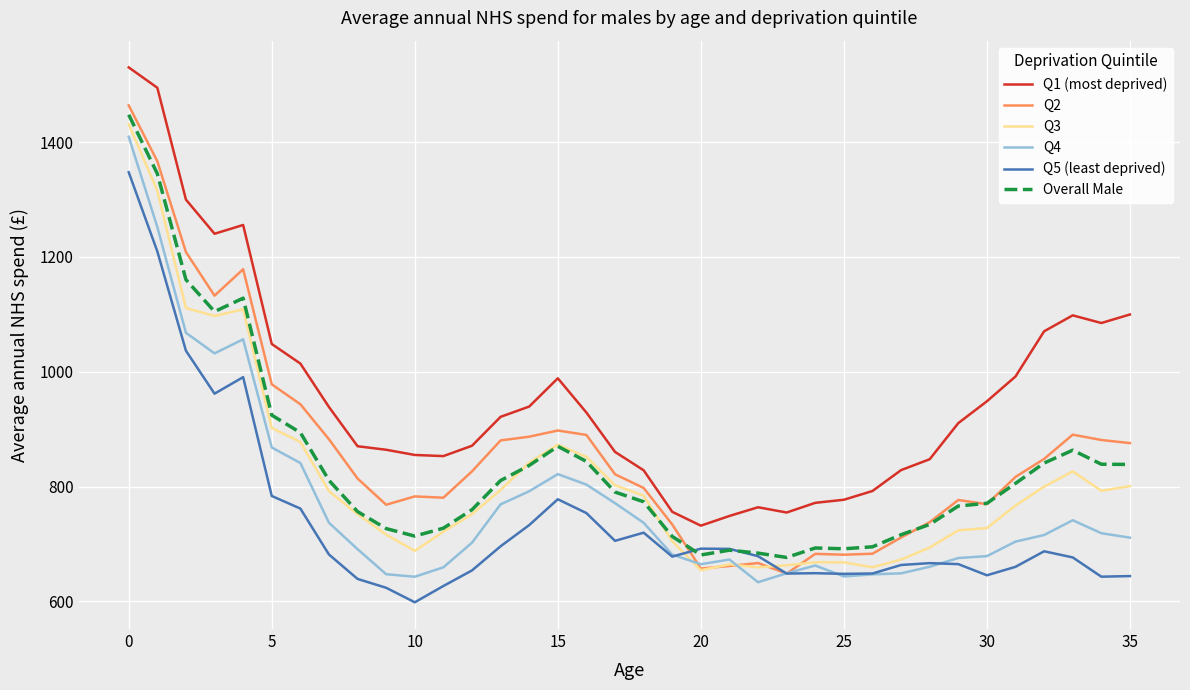

Count the number of categories in the chart.

36